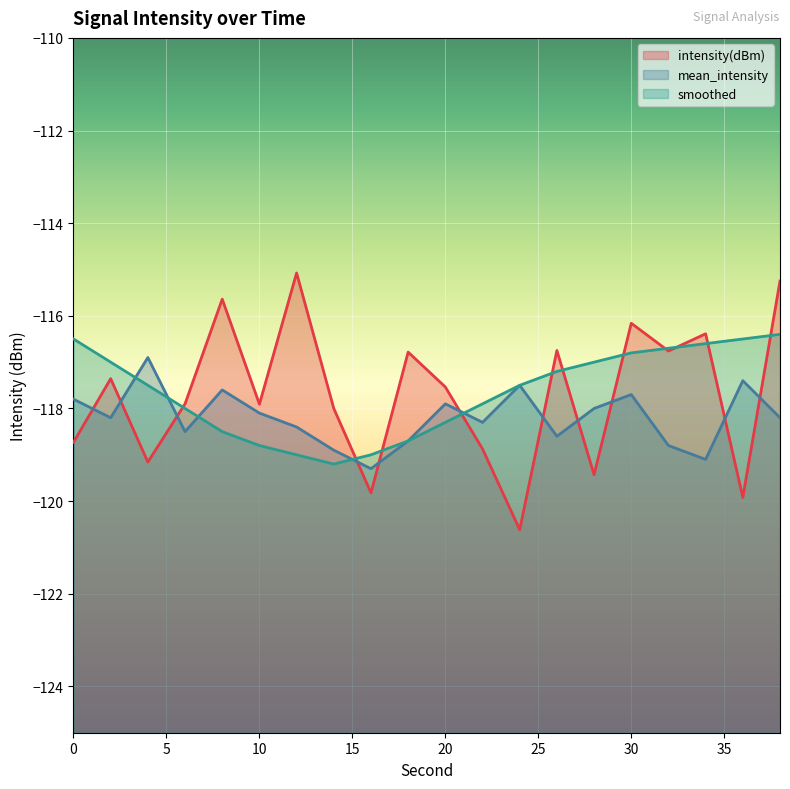

At which label is smoothed closest to -117?

2